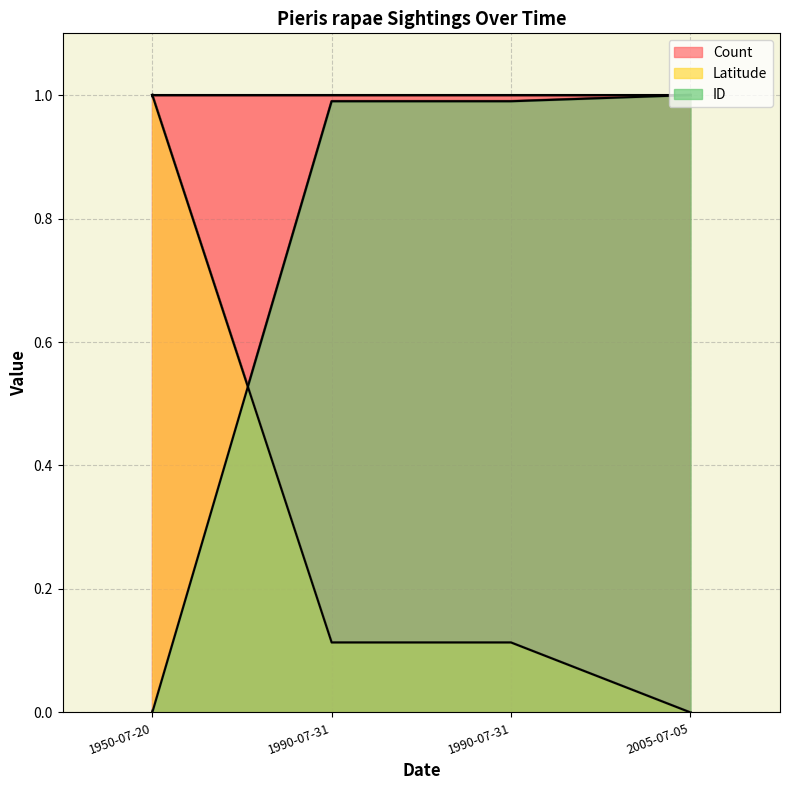

True or false: Latitude has more than 0 interior local peaks.

False